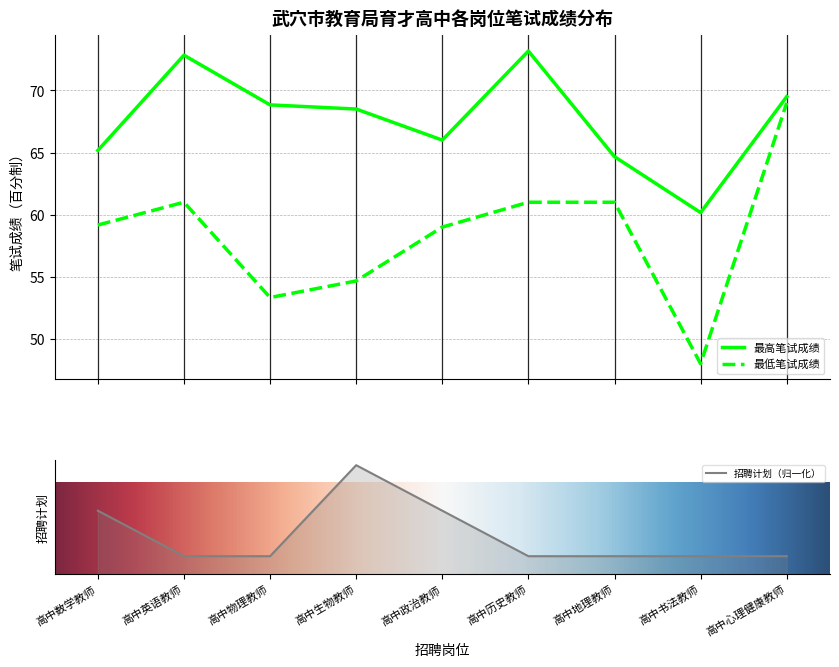

Is it true that 招聘计划 equals 0.1 at 高中政治教师?

False